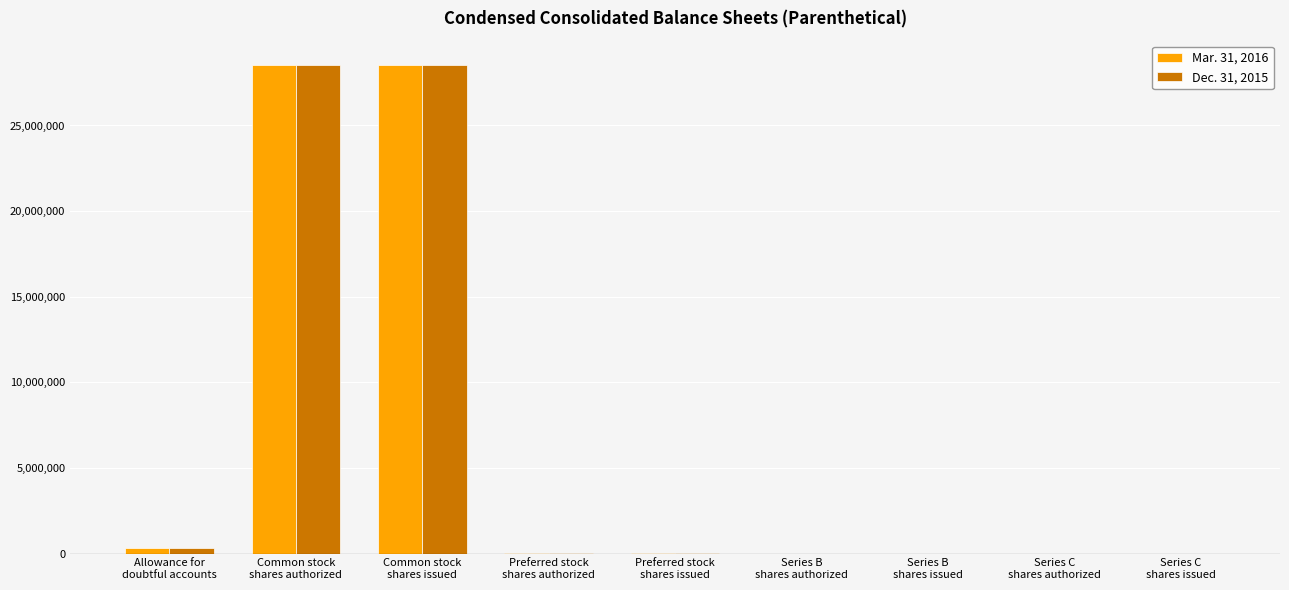

What position from the left is Common stock
shares authorized?

2